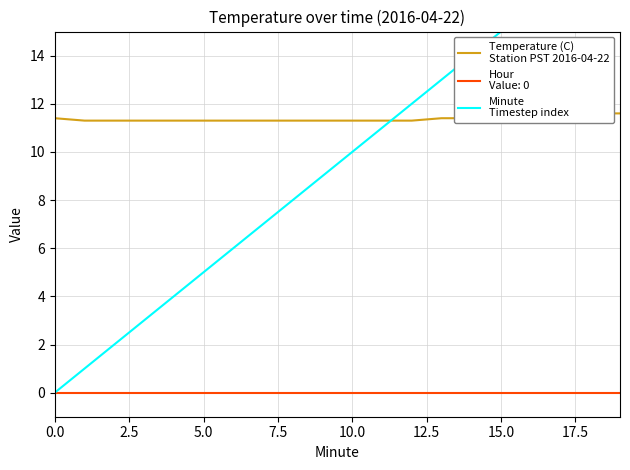

What is the difference between the Minute
Timestep index values at 0.0 and 13?

13.0